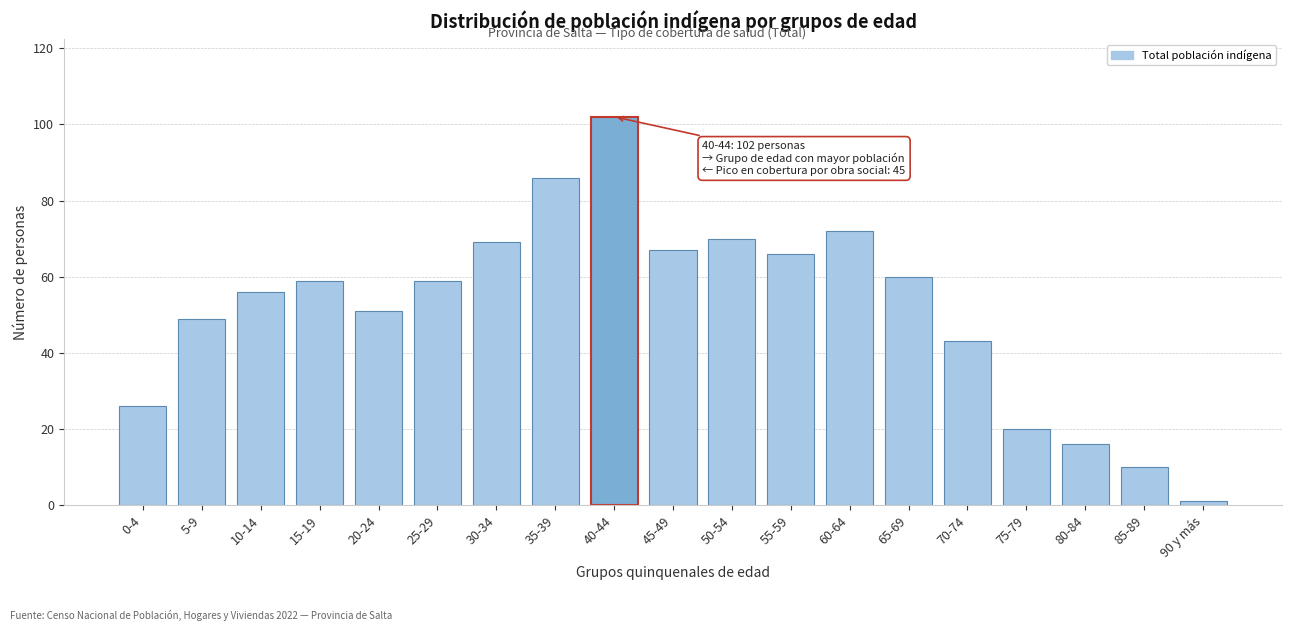

Reading left to right, transcribe all the data shown in this chart.

26	49	56	59	51	59	69	86	102	67	70	66	72	60	43	20	16	10	1